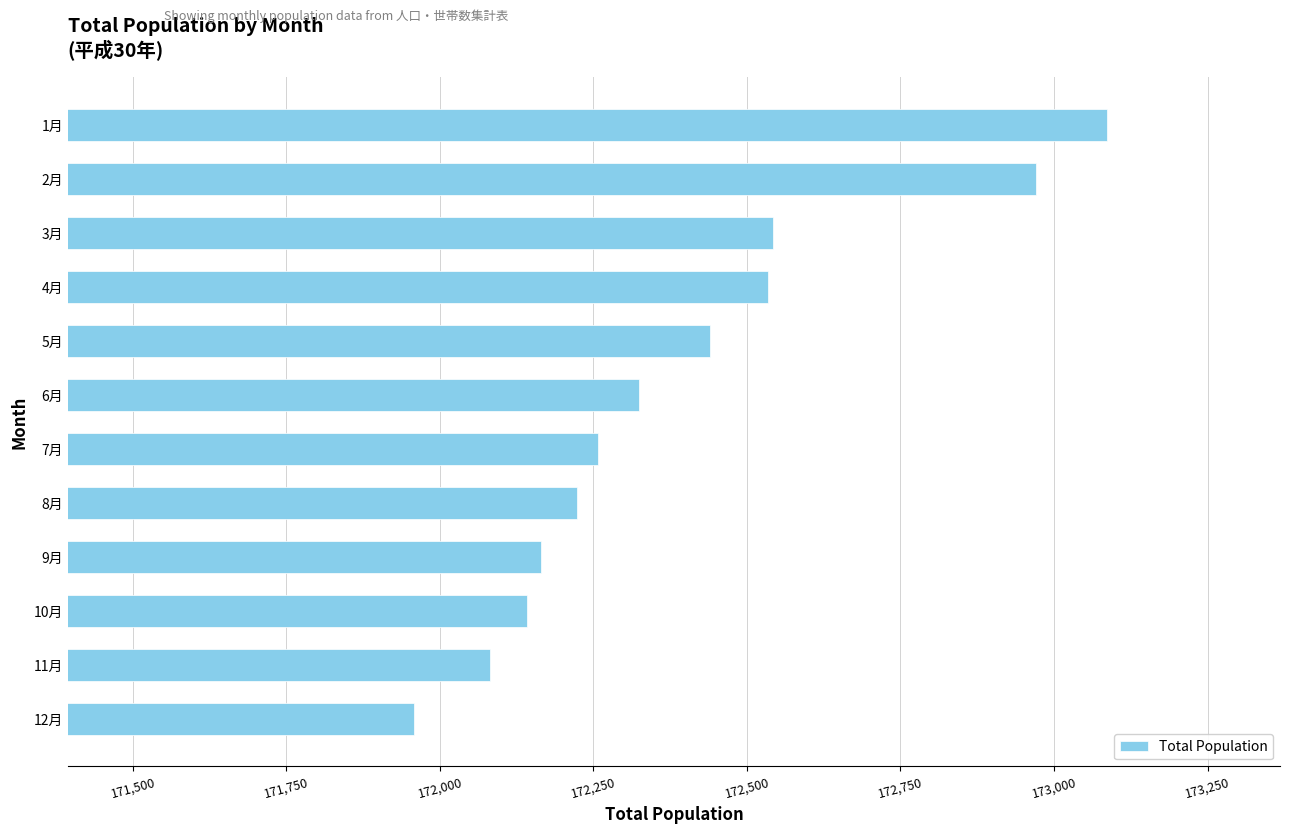

Is it true that the value at 5月 is 172440?

True